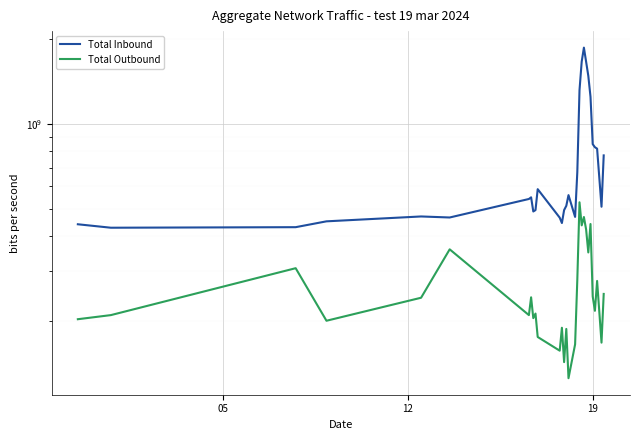

Reading left to right, list all the values displayed in this chart.

Total Inbound: 440571303.3	428322776.2	430235756.5	451239679.2	469546747.4	465622923.2	541510416.6	548900484.1	489084891.7	494567564.7	586623934.7	465034190.3	445053025.7	494528960.9	512191118.6	558838162.2	467795198.6	673723273.0	1315614764.1	1661148173.0	1861935824.6	1660362892.5	1478998862.6	1246496166.1	847256783.6	826143987.6	816662115.1	508305728.4	772878027.0
Total Outbound: 203024728.3	209932384.6	307856792.4	200490929.4	241897356.2	359077029.5	209946907.9	242740779.4	204783509.2	212625834.8	175623754.3	157048178.1	189353835.7	143042744.8	187531800.4	125464025.5	165428560.9	279768887.8	527118336.0	436601123.3	467498693.4	422500648.4	350066767.1	441477717.8	244585551.1	217450829.1	277452433.8	167697737.5	249552035.8